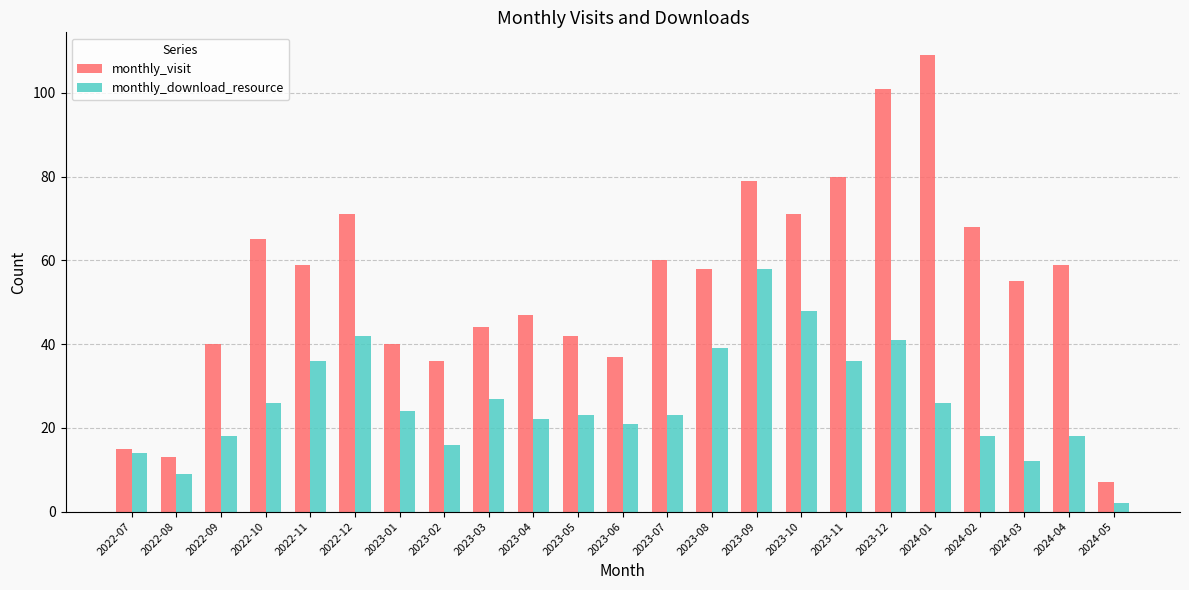

Where is monthly_download_resource nearest to the value 30?

2023-03